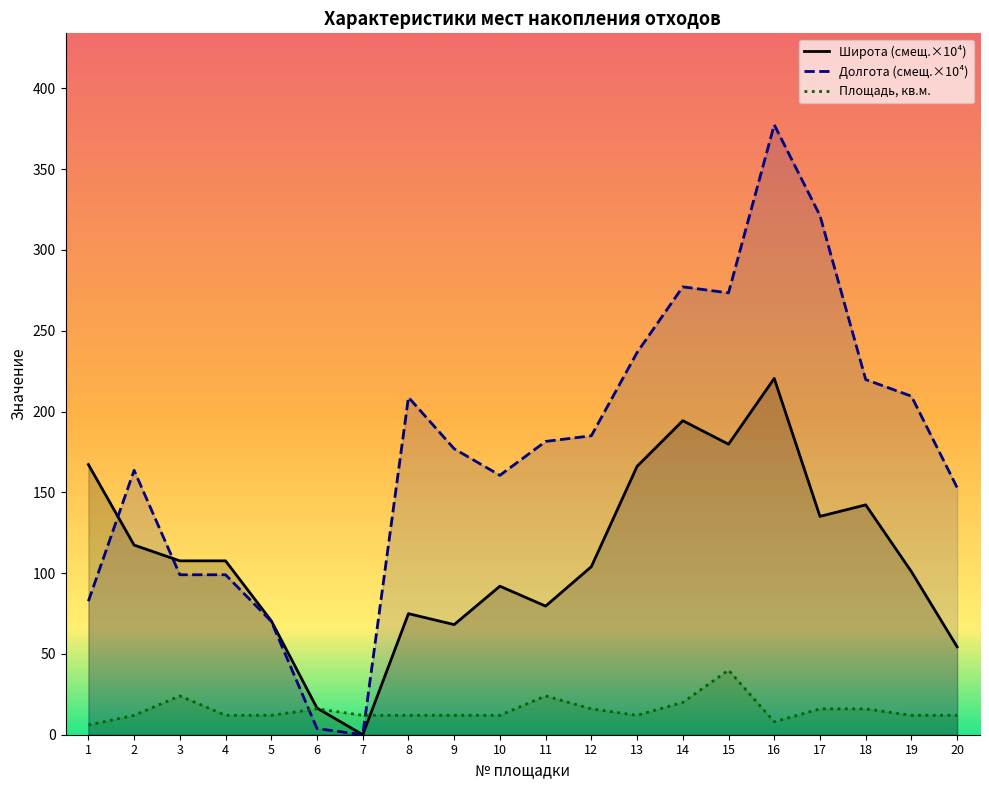

True or false: Широта (col_7) has a value of 68.1 at 9.

True